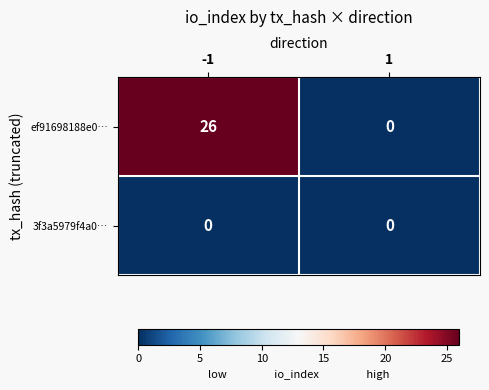

Which series has the largest total across all categories?

ef91698188e0…